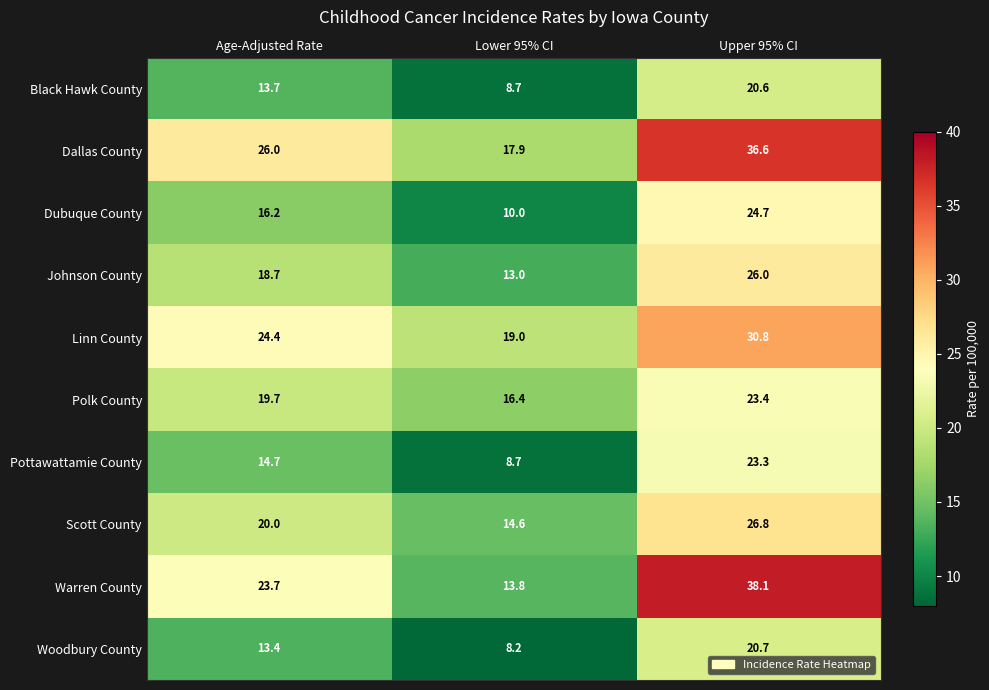

What is the difference between the highest and lowest values at Upper 95% CI?

17.5